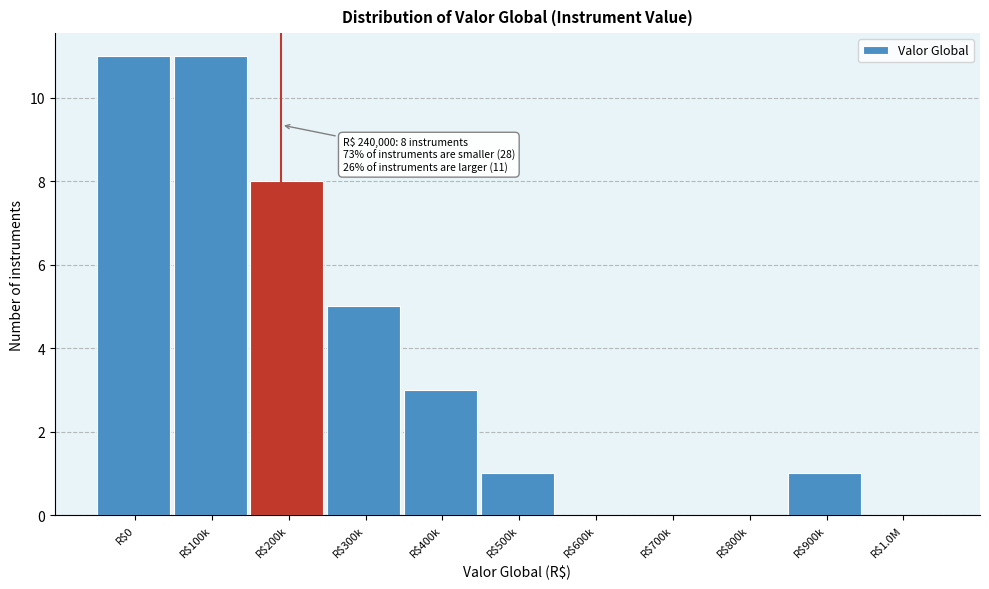

What is the sum of all values?

40